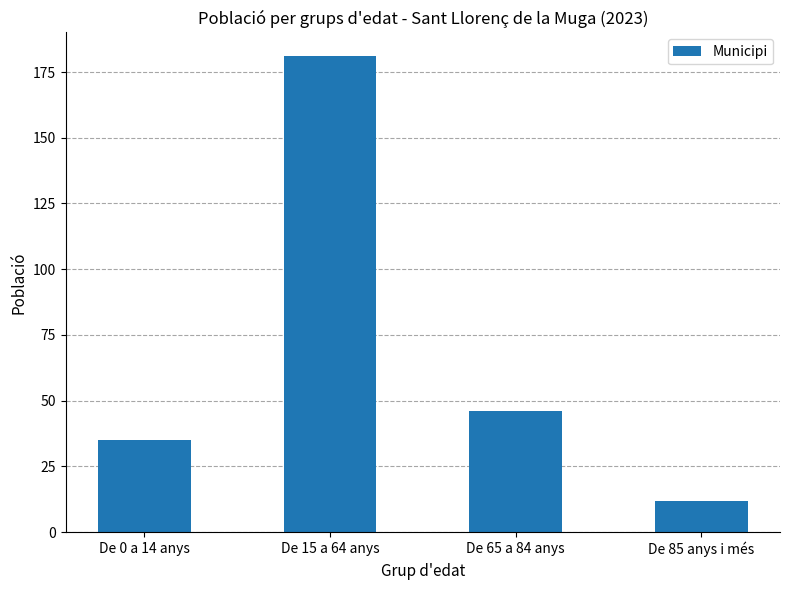

Reading left to right, list all the values displayed in this chart.

35	181	46	12